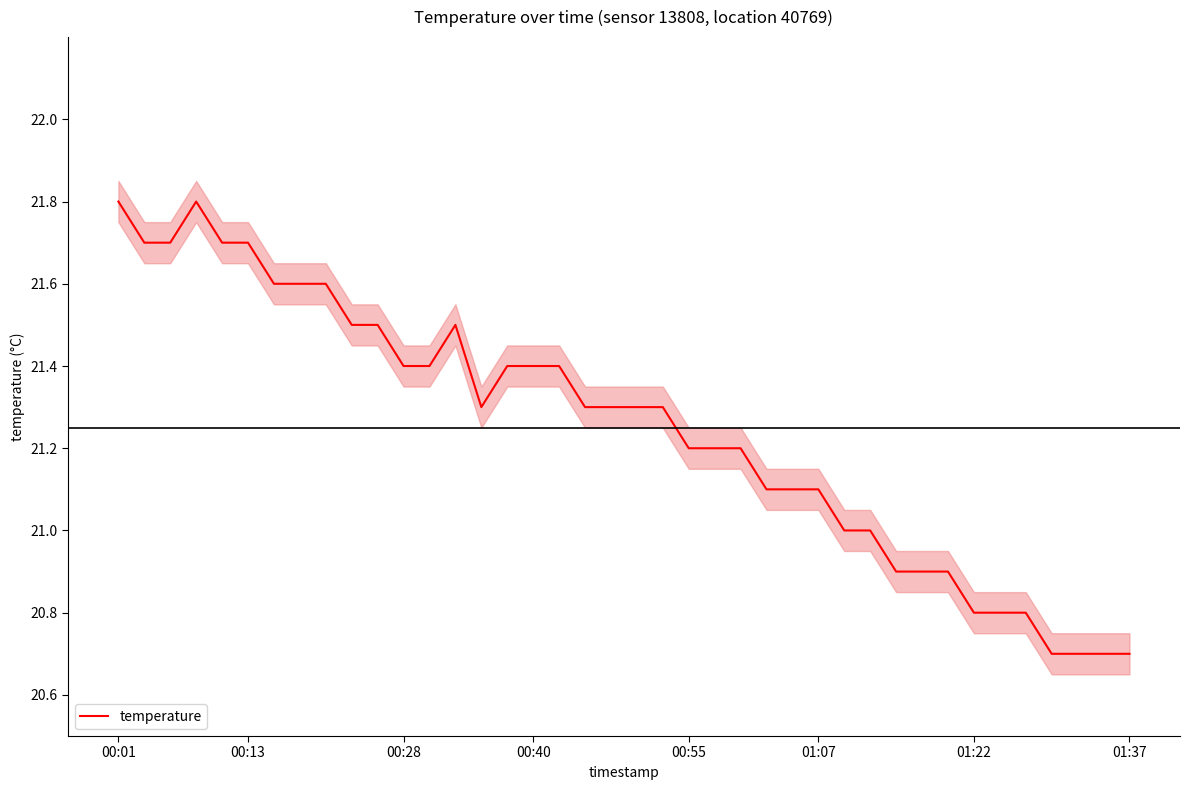

What is the lowest value of the temperature series?

20.7